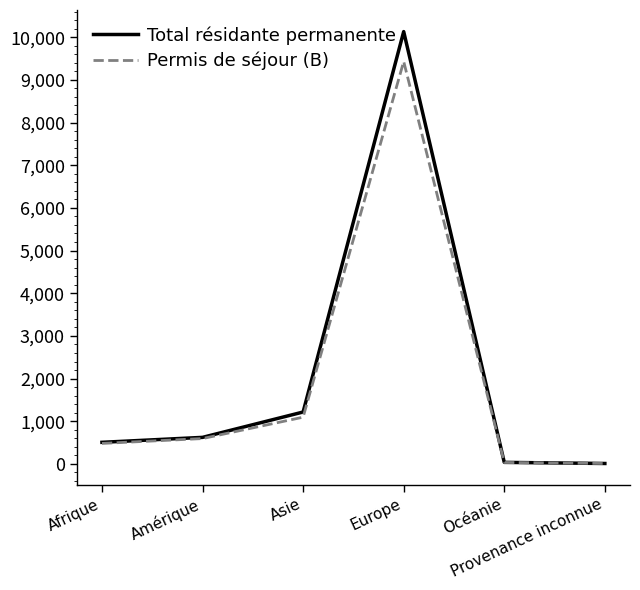

Which series has the largest total across all categories?

Total résidante permanente